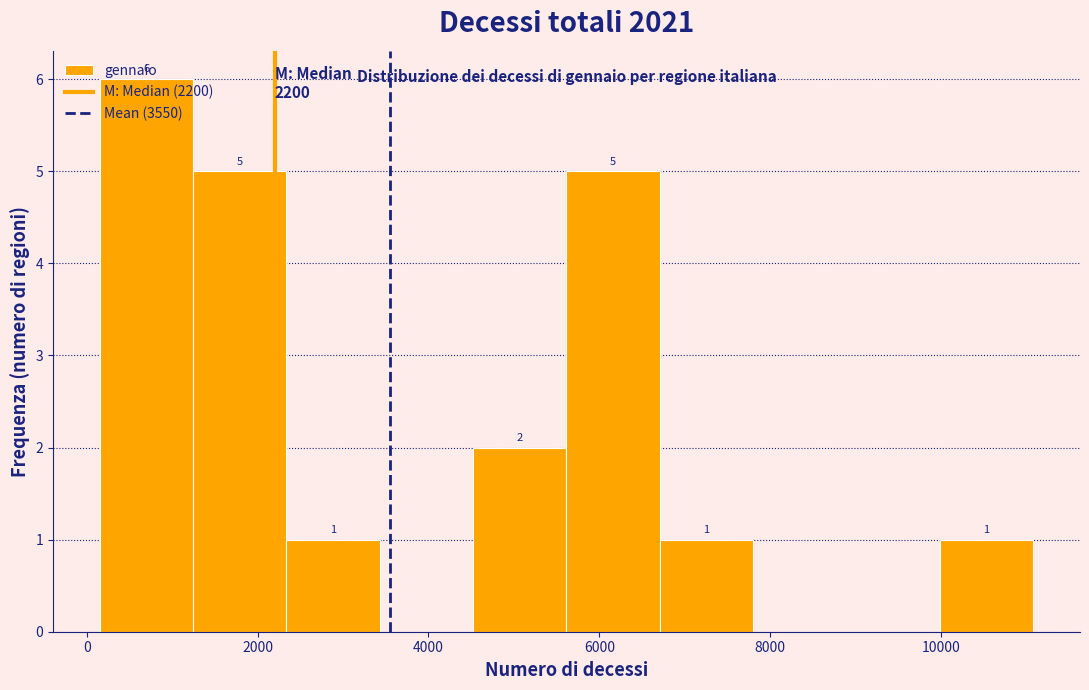

Which range on the x-axis has the tallest bar?

200 to 1200